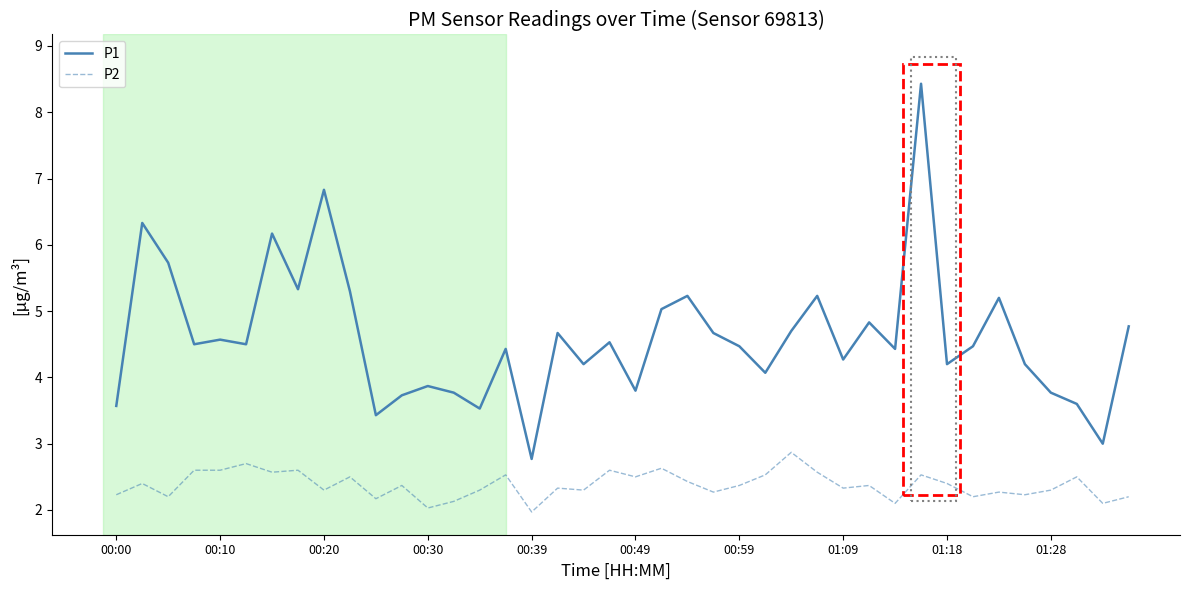

Which series has the widest spread of values?

P1